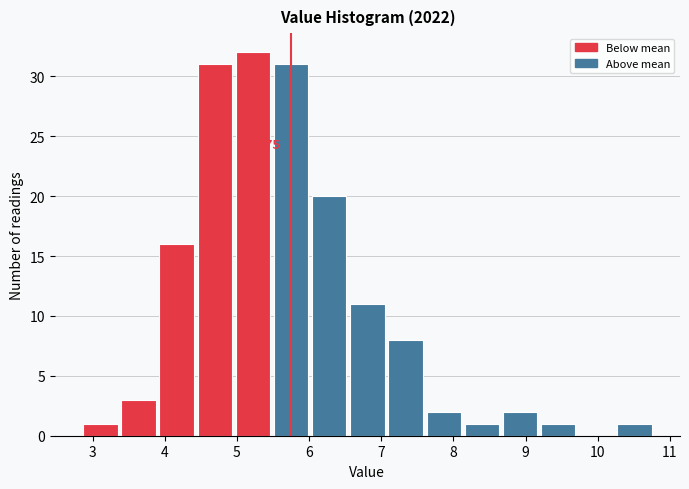

Over which range of the x-axis is the bar tallest?

5.0 to 5.5